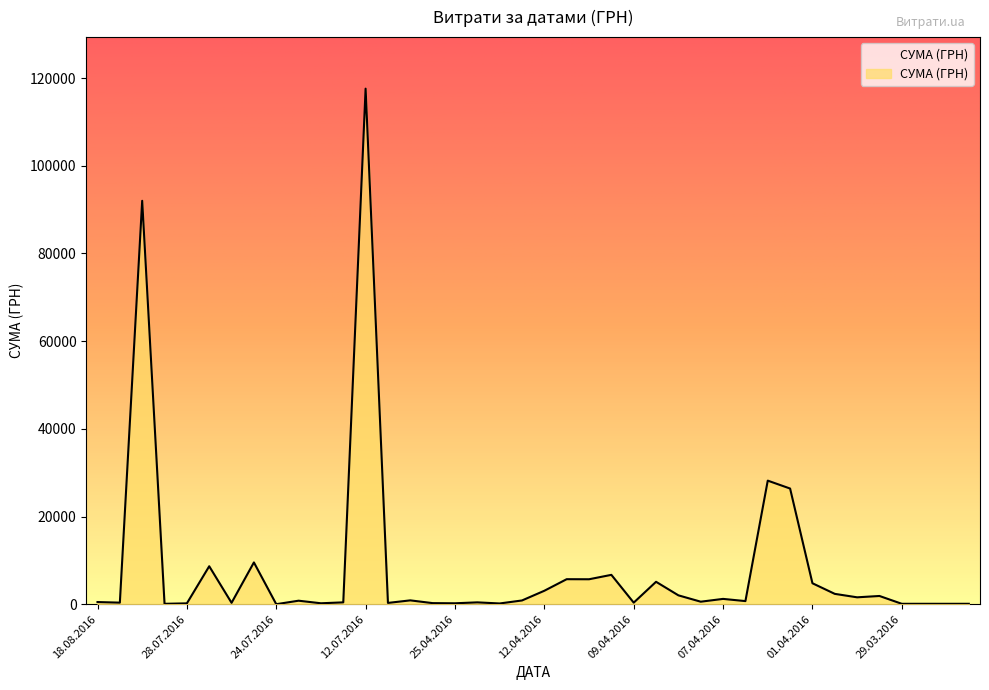

What is the greatest value displayed?

117568.8